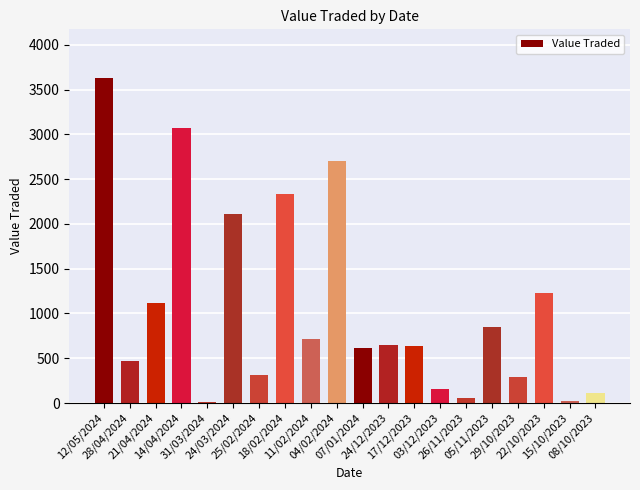

What is the greatest value displayed?

3628